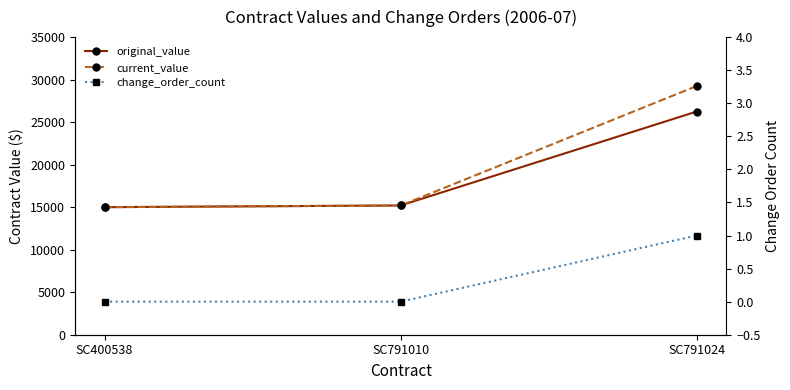

Does the chart have visible grid lines?

No